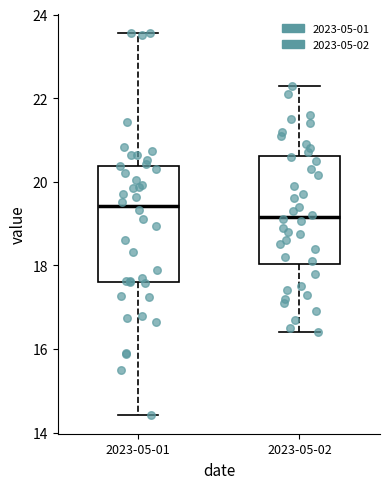

Where does the lower whisker of the box for 2023-05-01 end on the y-axis? The values are not printed on the chart, so give them approximately, as read against the axis.

14.4